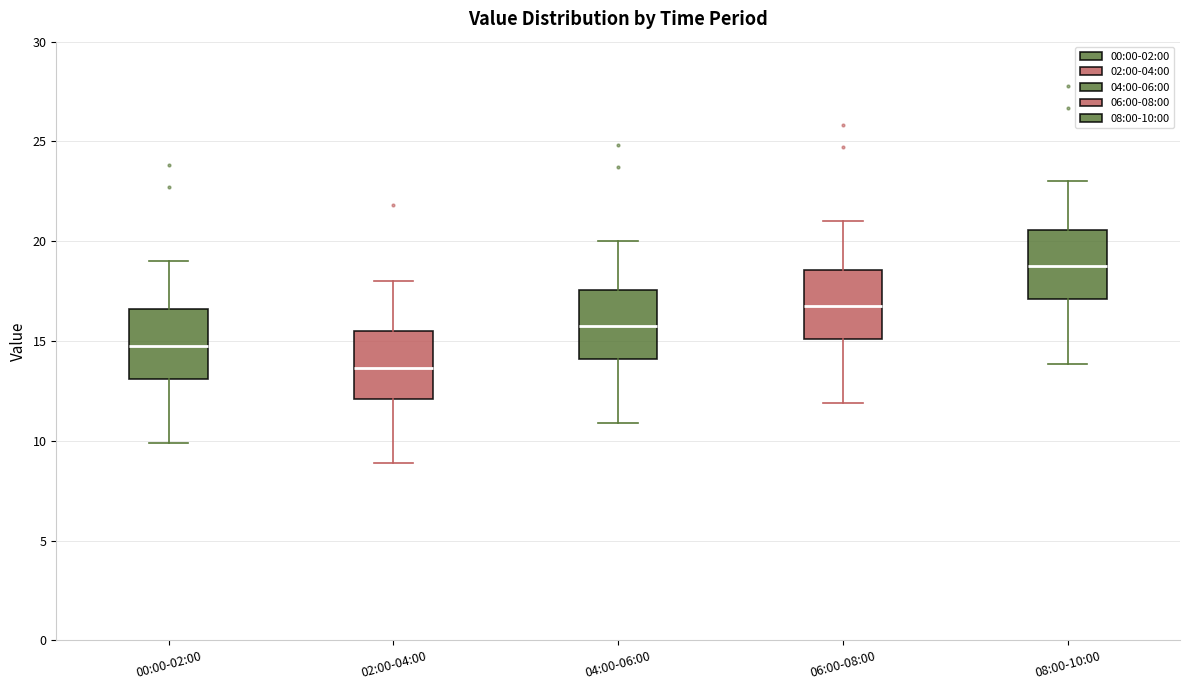

Which box's median line is the highest?

08:00-10:00